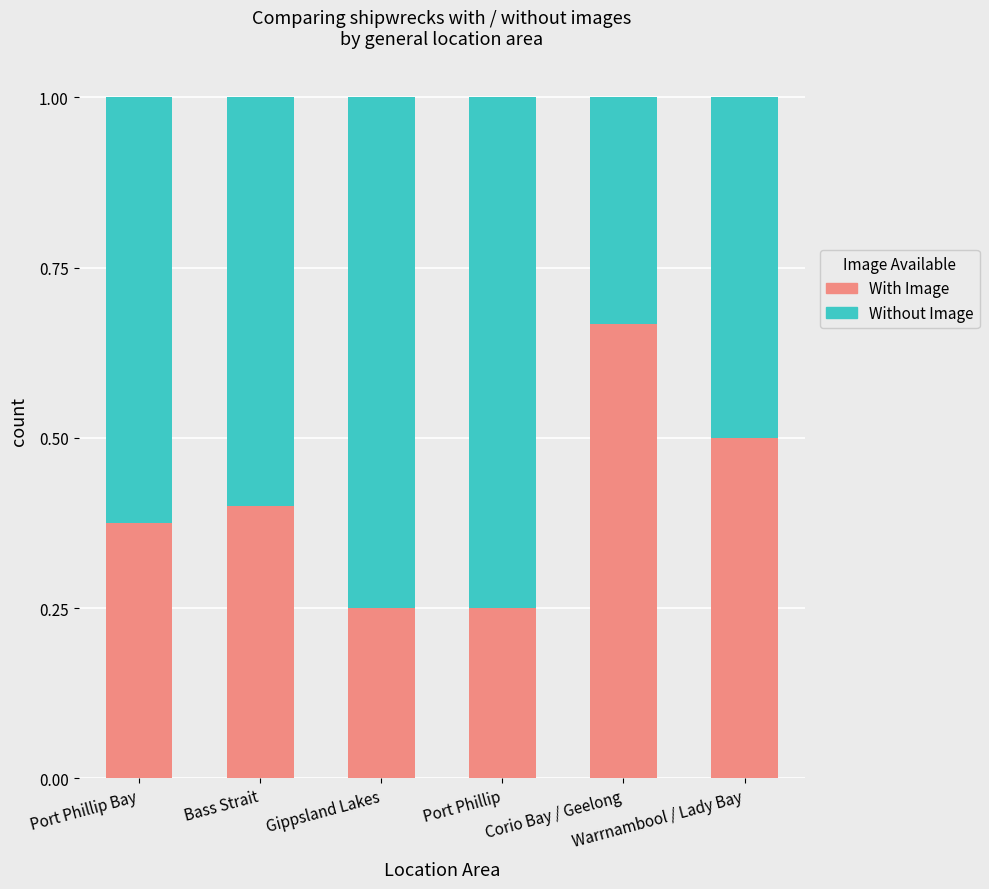

Count the With Image values in the range 0 to 1.

6